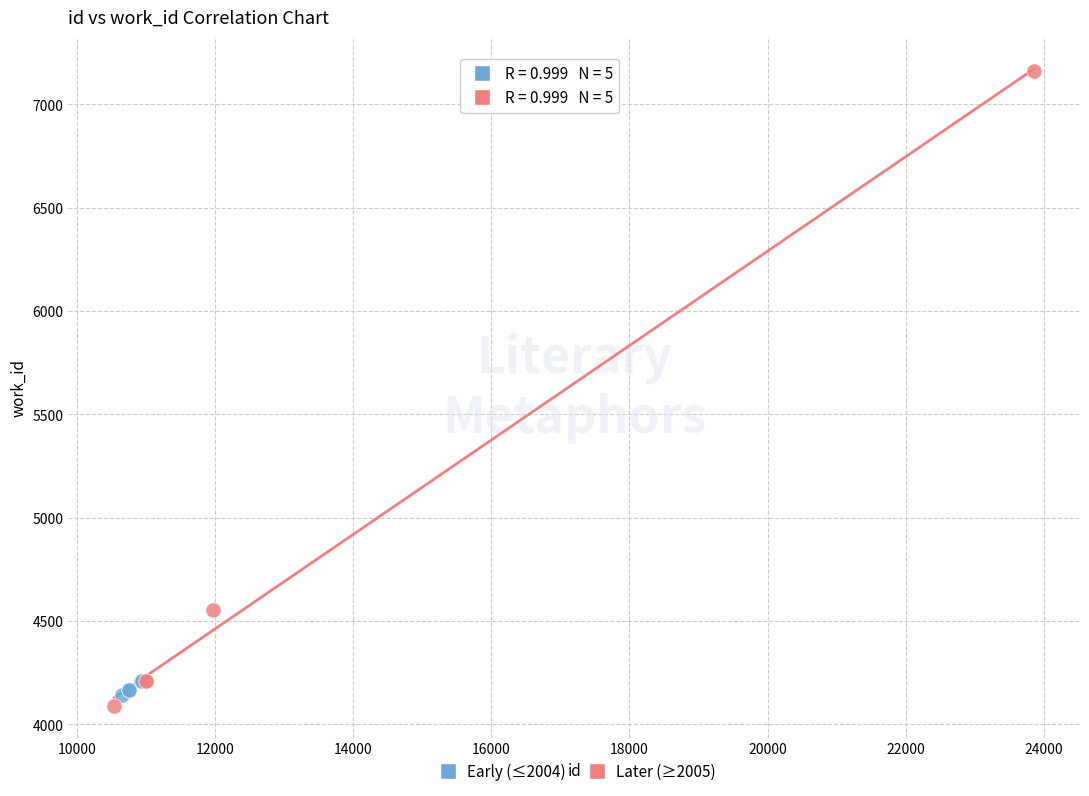

What are all the series names shown in the legend?

Early (≤2004), Later (≥2005)